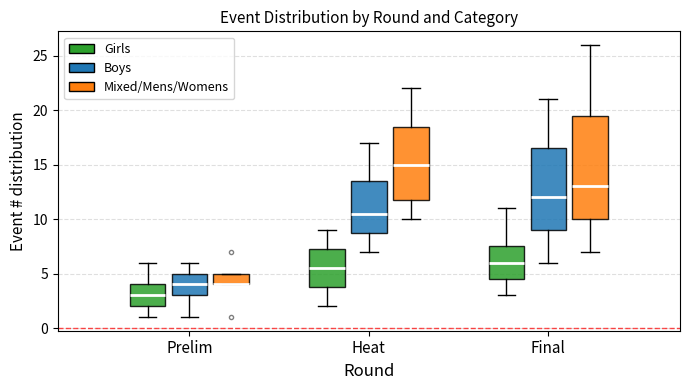

Which box is the tallest, from its lower edge to its upper edge?

Final (Mixed/Mens/Womens)